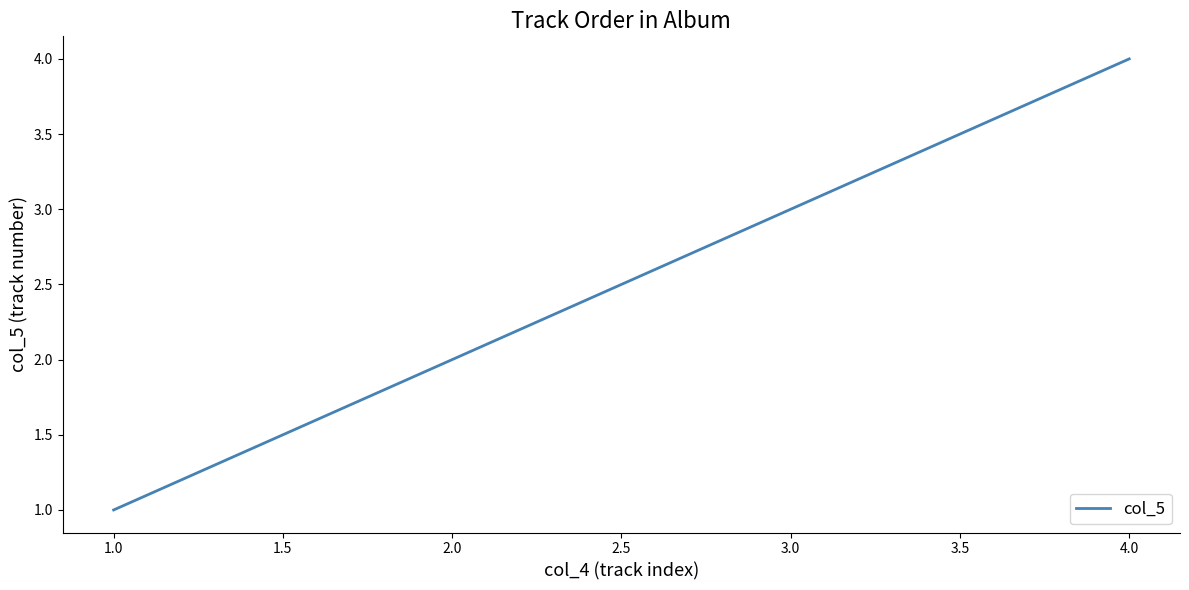

The value at 2.0 is 2. True or false?

True